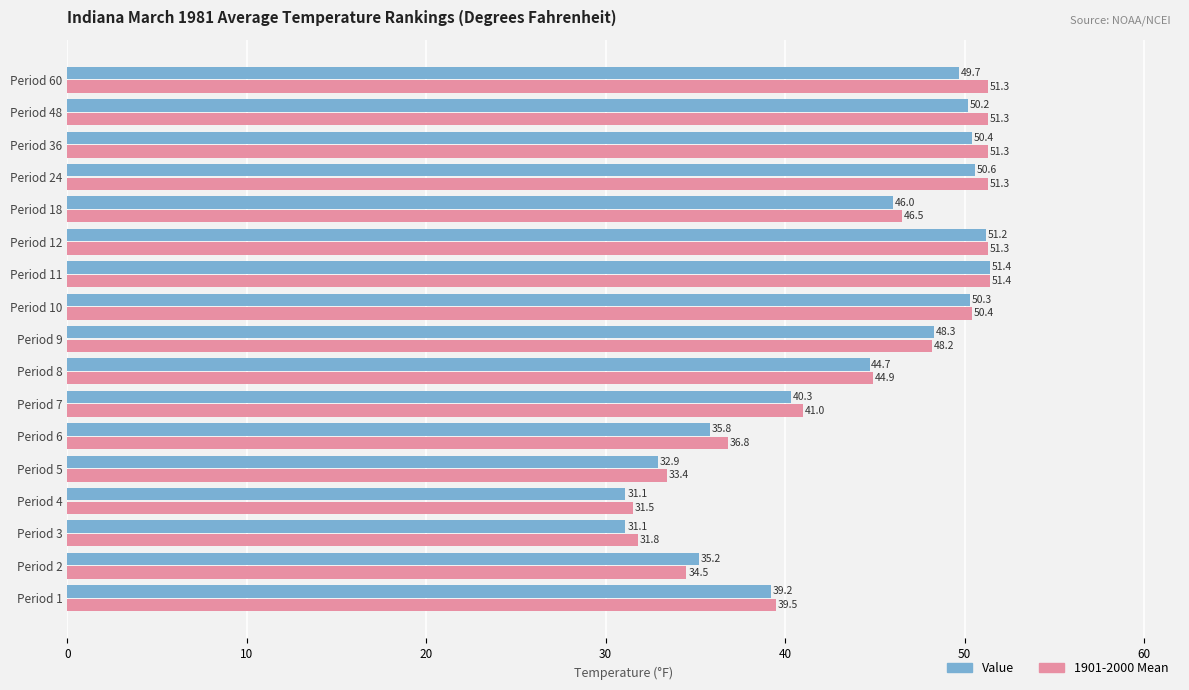

At which category does the chart reach its peak across all series?

Period 11